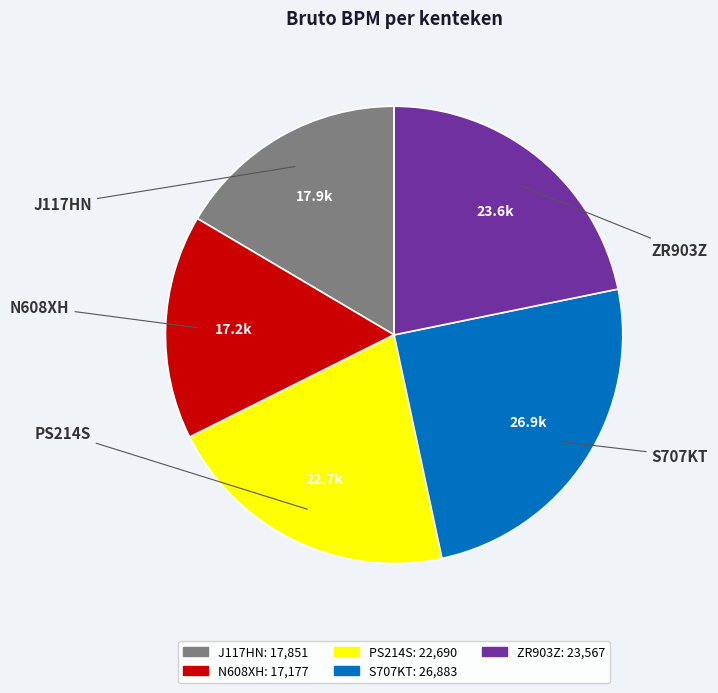

Rank the categories by value from lowest to highest.

N608XH, J117HN, PS214S, ZR903Z, S707KT